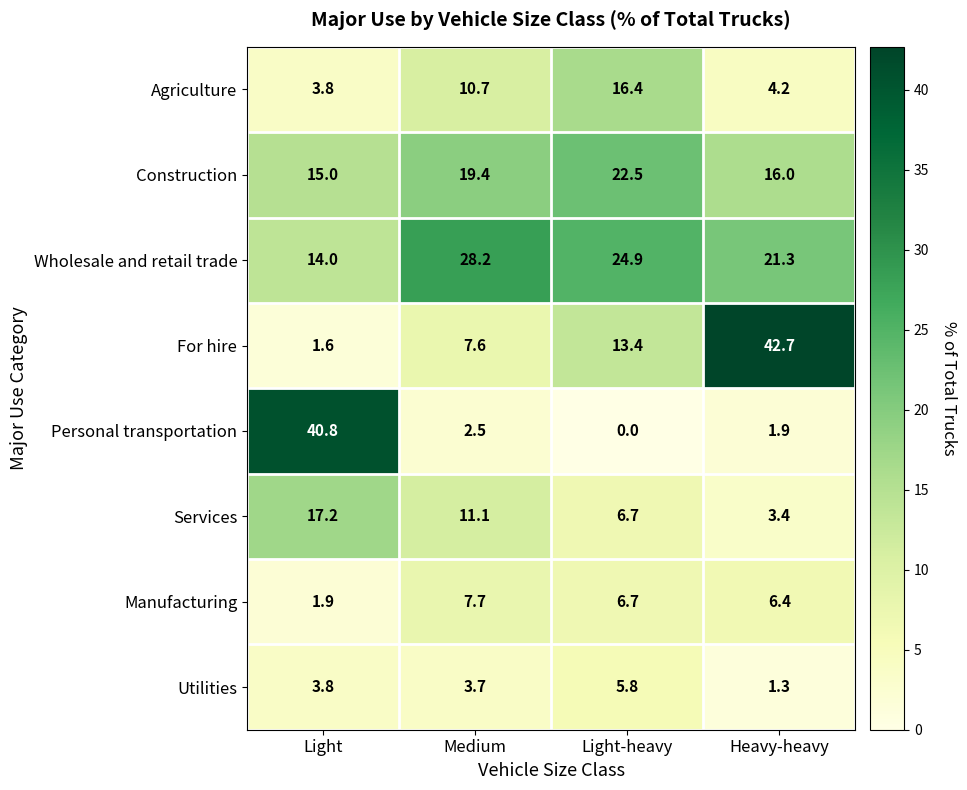

At which label is For hire closest to 22?

Light-heavy